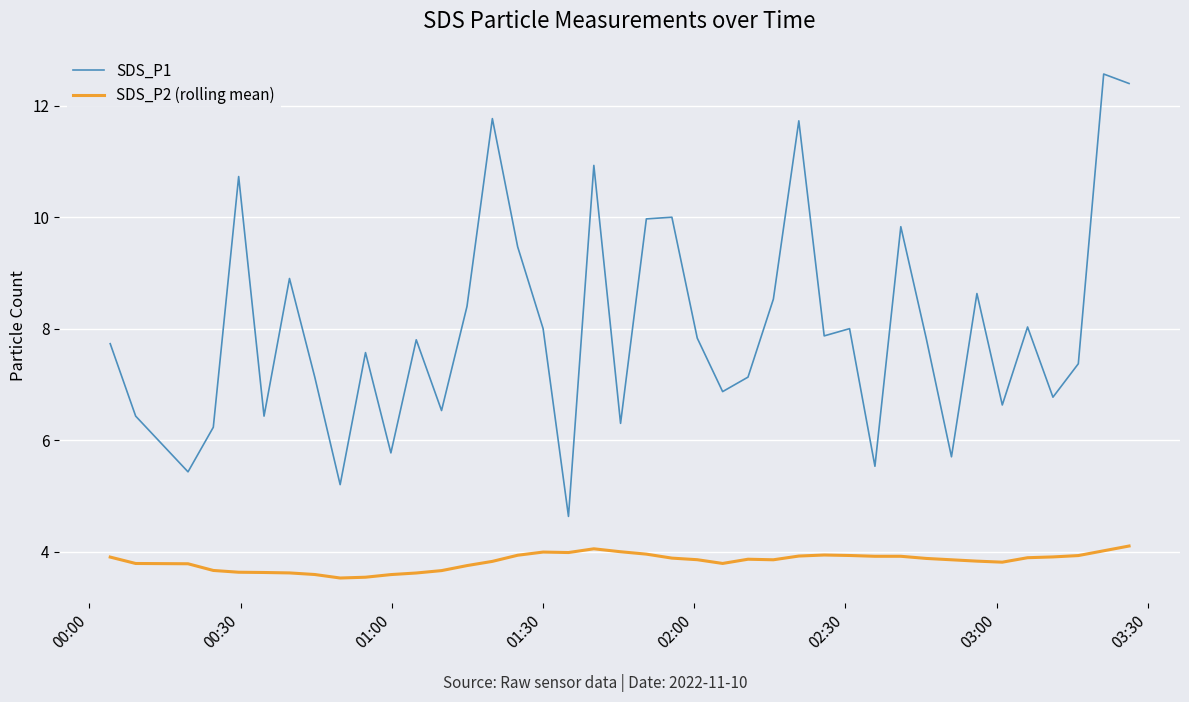

List the series in order of their peak value, highest first.

SDS_P1, SDS_P2 (rolling mean)